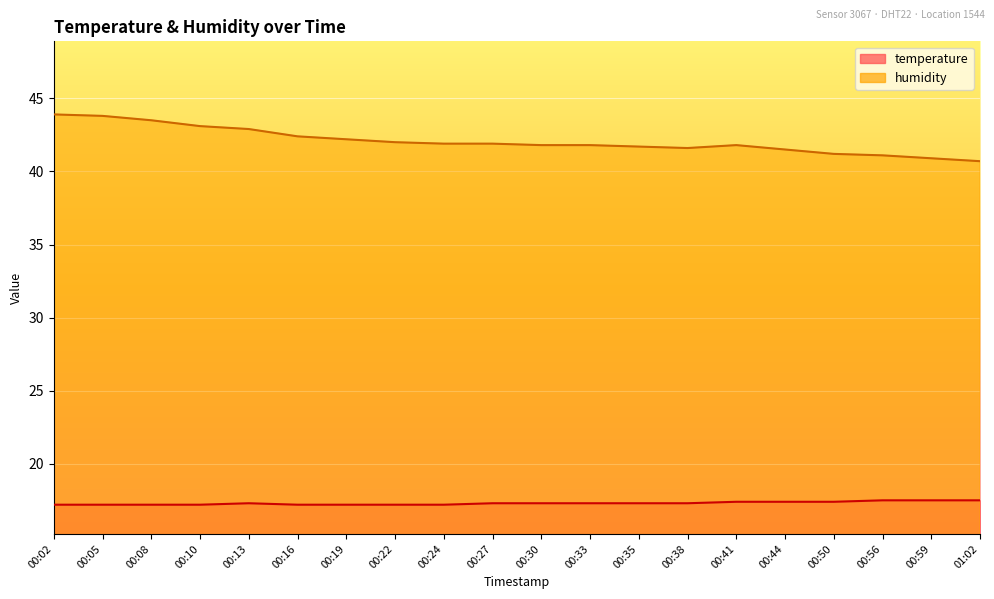

True or false: temperature and humidity intersect in this chart.

False